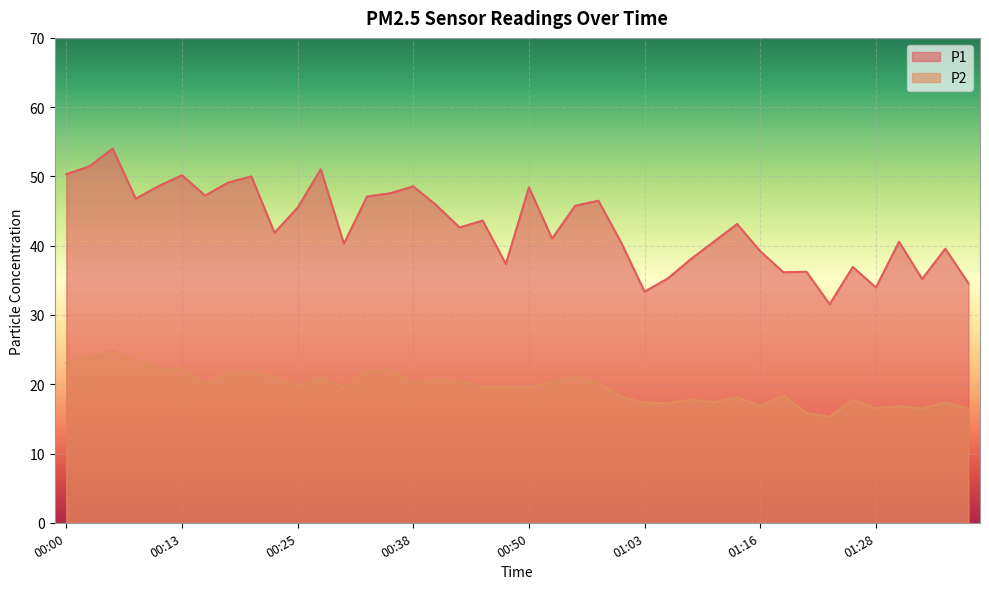

Rank the series at 01:23 from highest to lowest value.

P1, P2